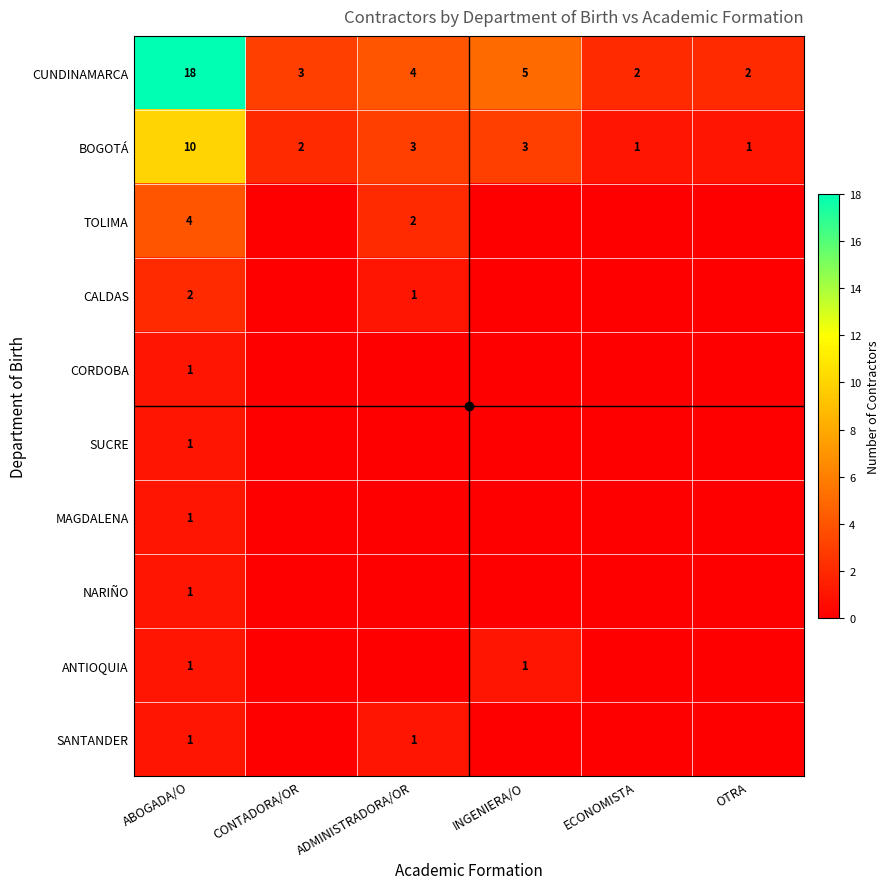

What is the difference between the maximum and minimum values in the BOGOTÁ series?

9